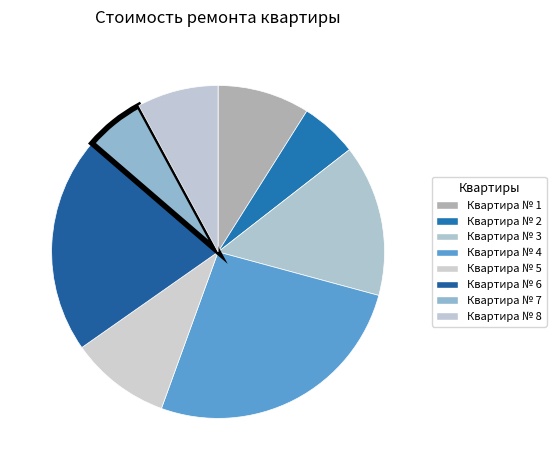

Which has a higher value, Квартира № 7 or Квартира № 3?

Квартира № 3